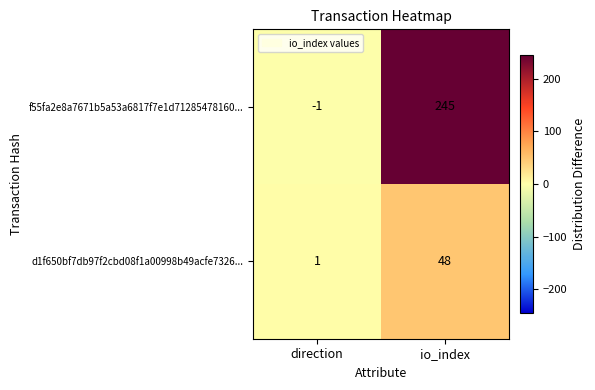

What is the difference between the highest and lowest values at direction?

2